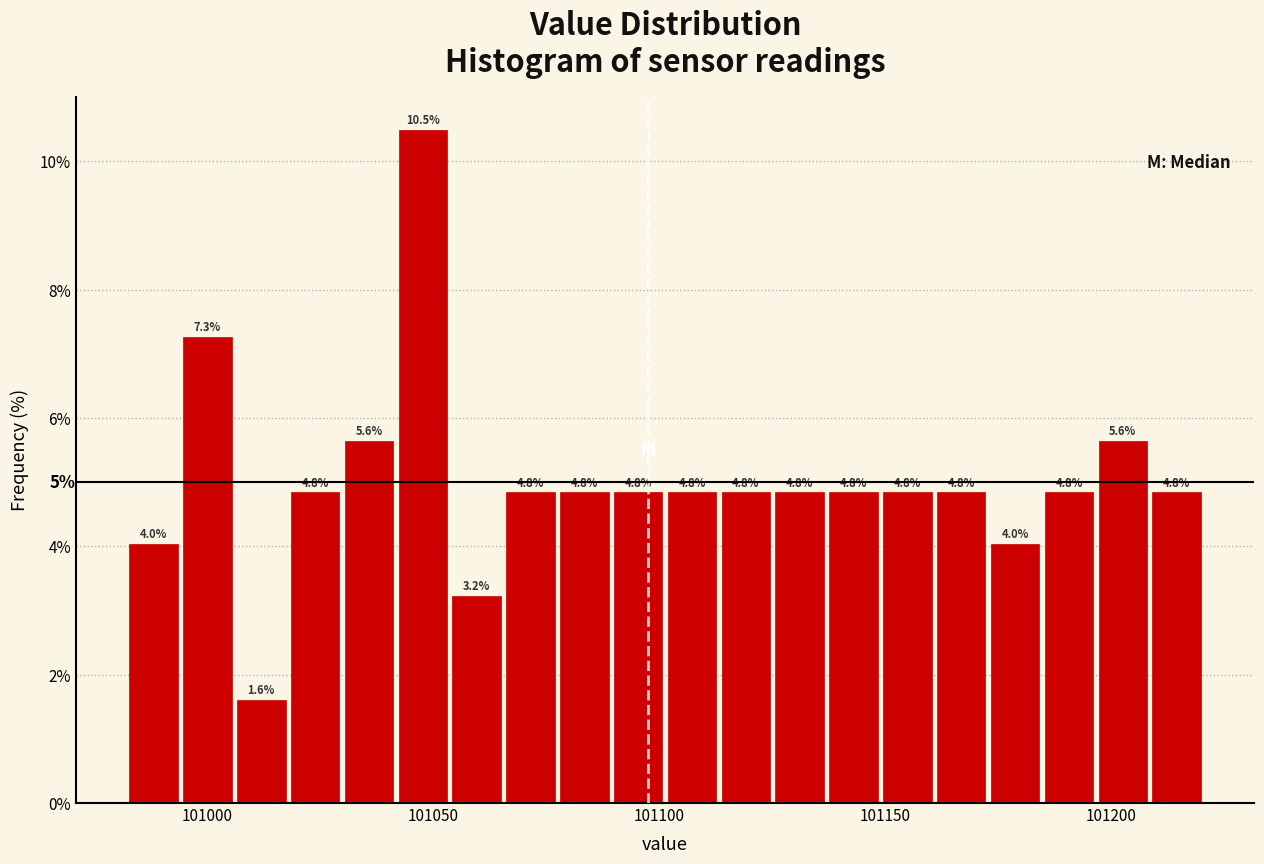

Around what value on the x-axis is the tallest bar? Give the approximate position of its centre, as read against the axis.

101050